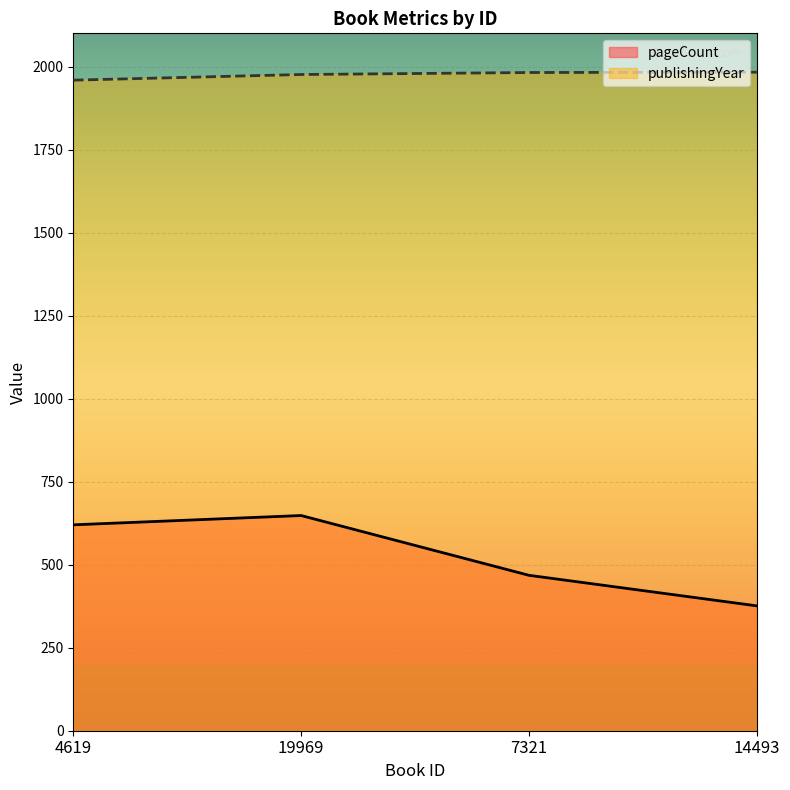

True or false: pageCount has a value of 468 at 7321.

True